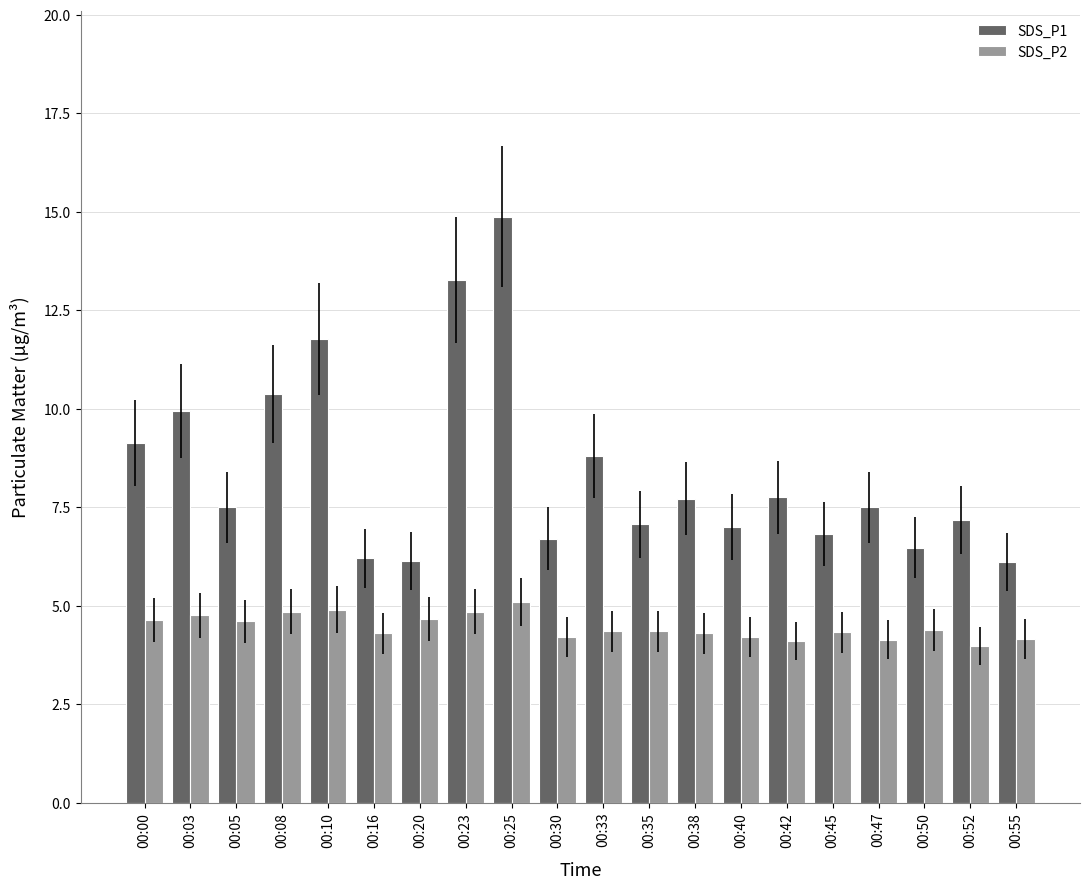

Are the bars grouped side by side (vs. stacked)?

Yes